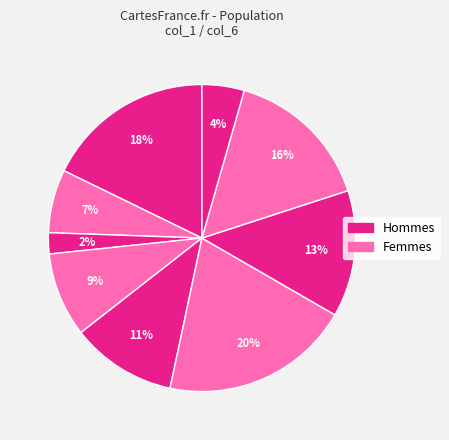

Count the number of slices in the pie.

9